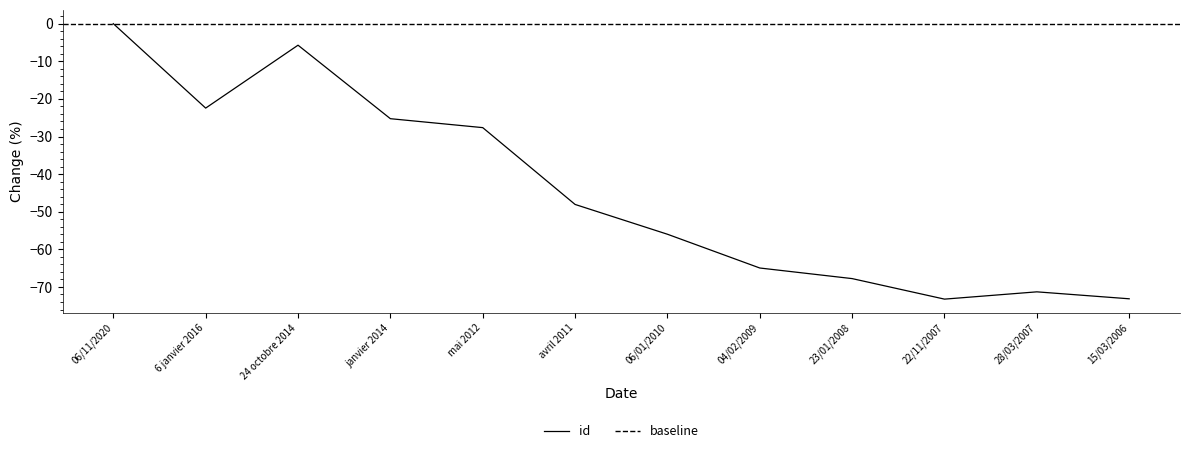

What is the average value?

-44.6